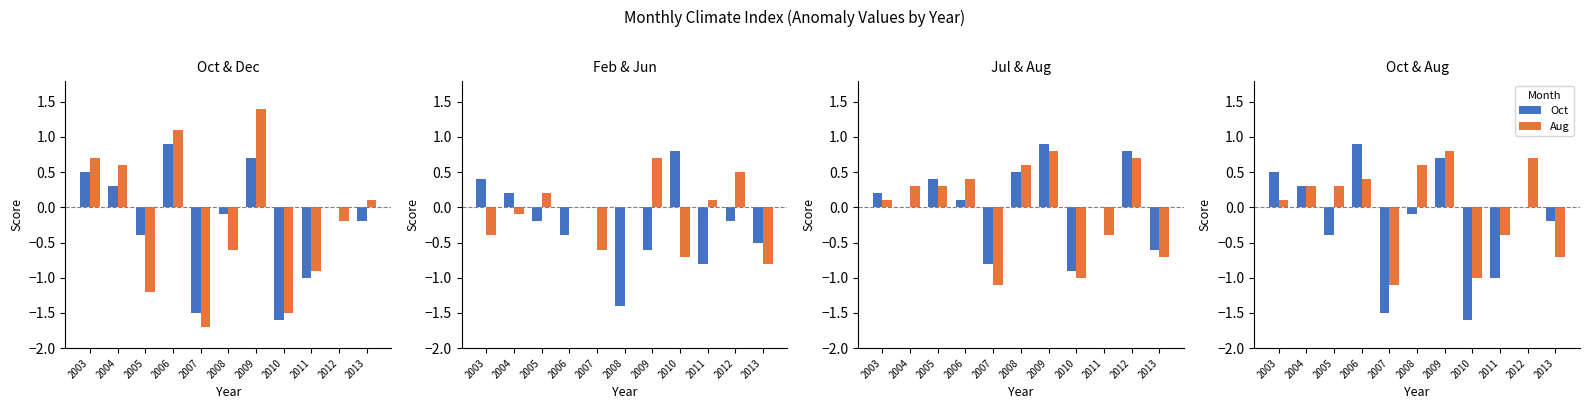

At which category is the sum across all series the highest?

2009